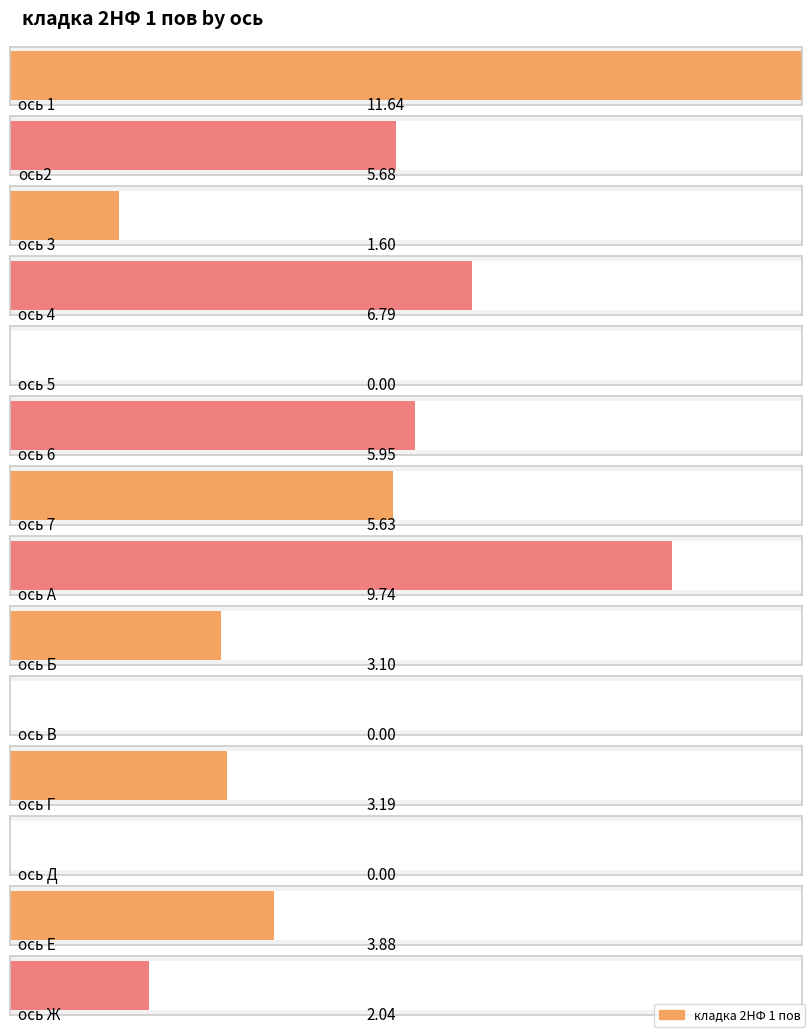

Is it true that the value at ось 3 is 0.8?

False